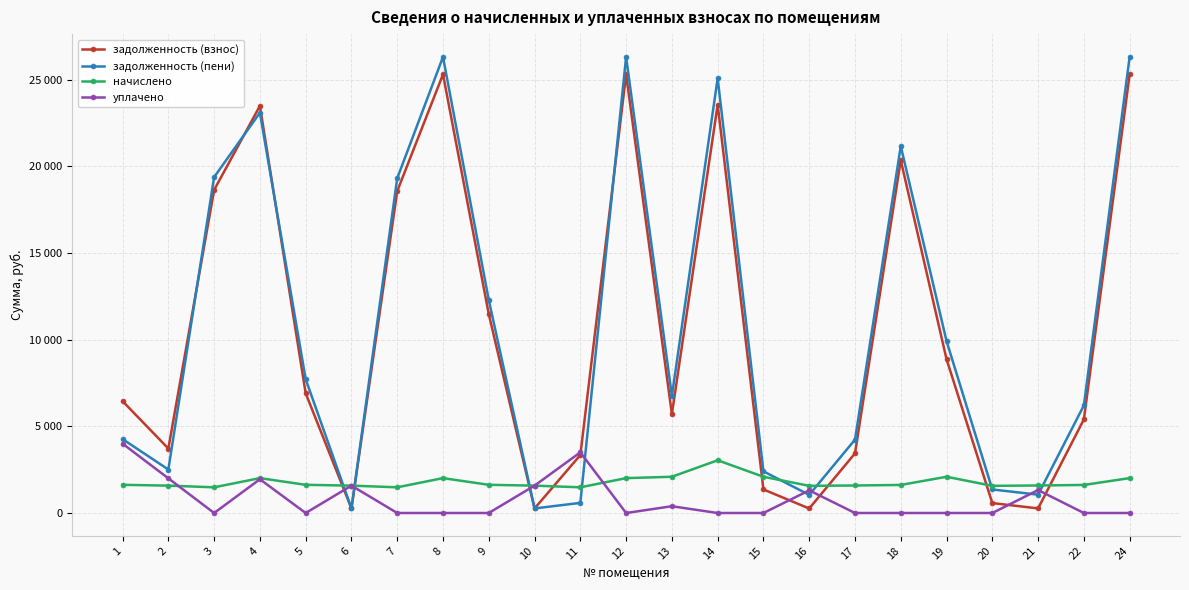

Rank the categories by начислено value from highest to lowest.

14, 13, 15, 19, 4, 8, 12, 24, 1, 5, 9, 18, 22, 17, 21, 2, 6, 10, 16, 20, 3, 7, 11